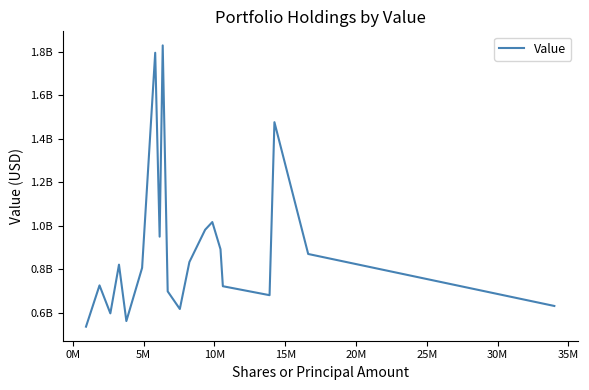

Does the chart have visible grid lines?

No